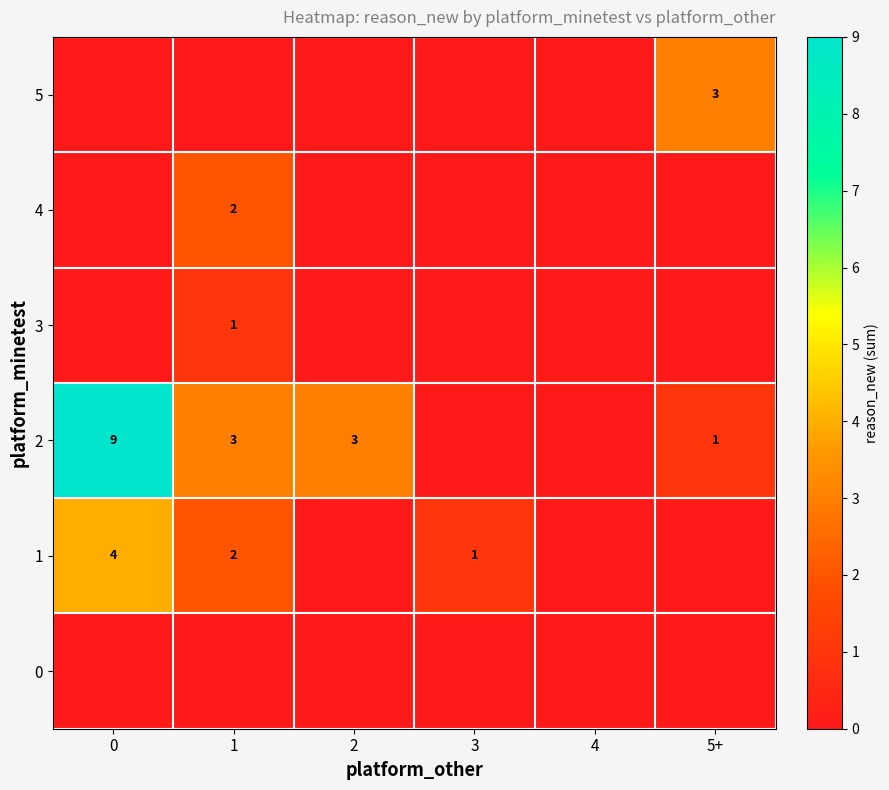

True or false: 1 has a value of 1 at 0.

False